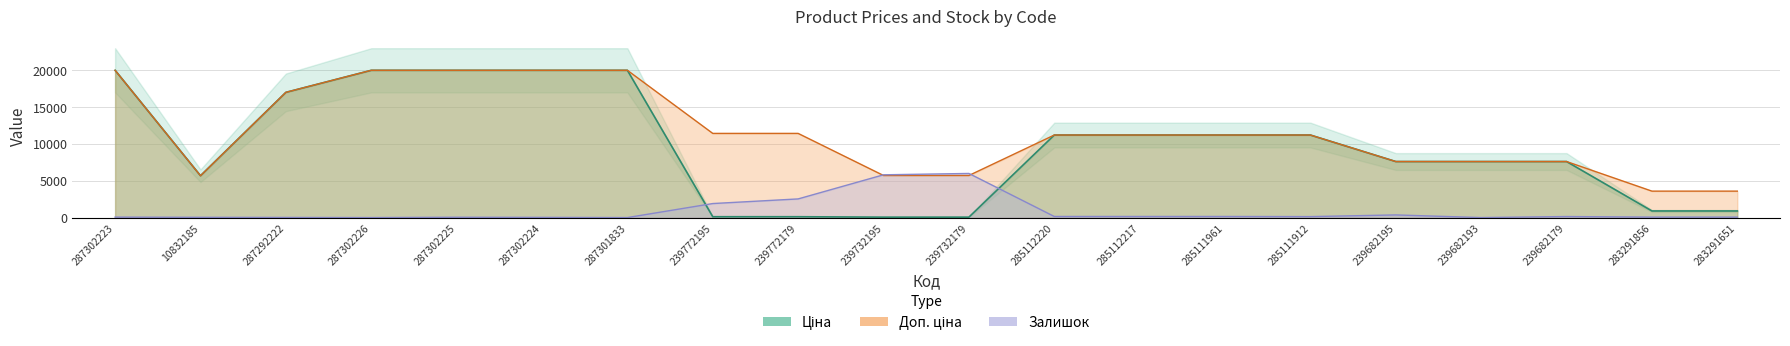

Is it true that Доп. ціна equals 2317.6 at 285111961?

False